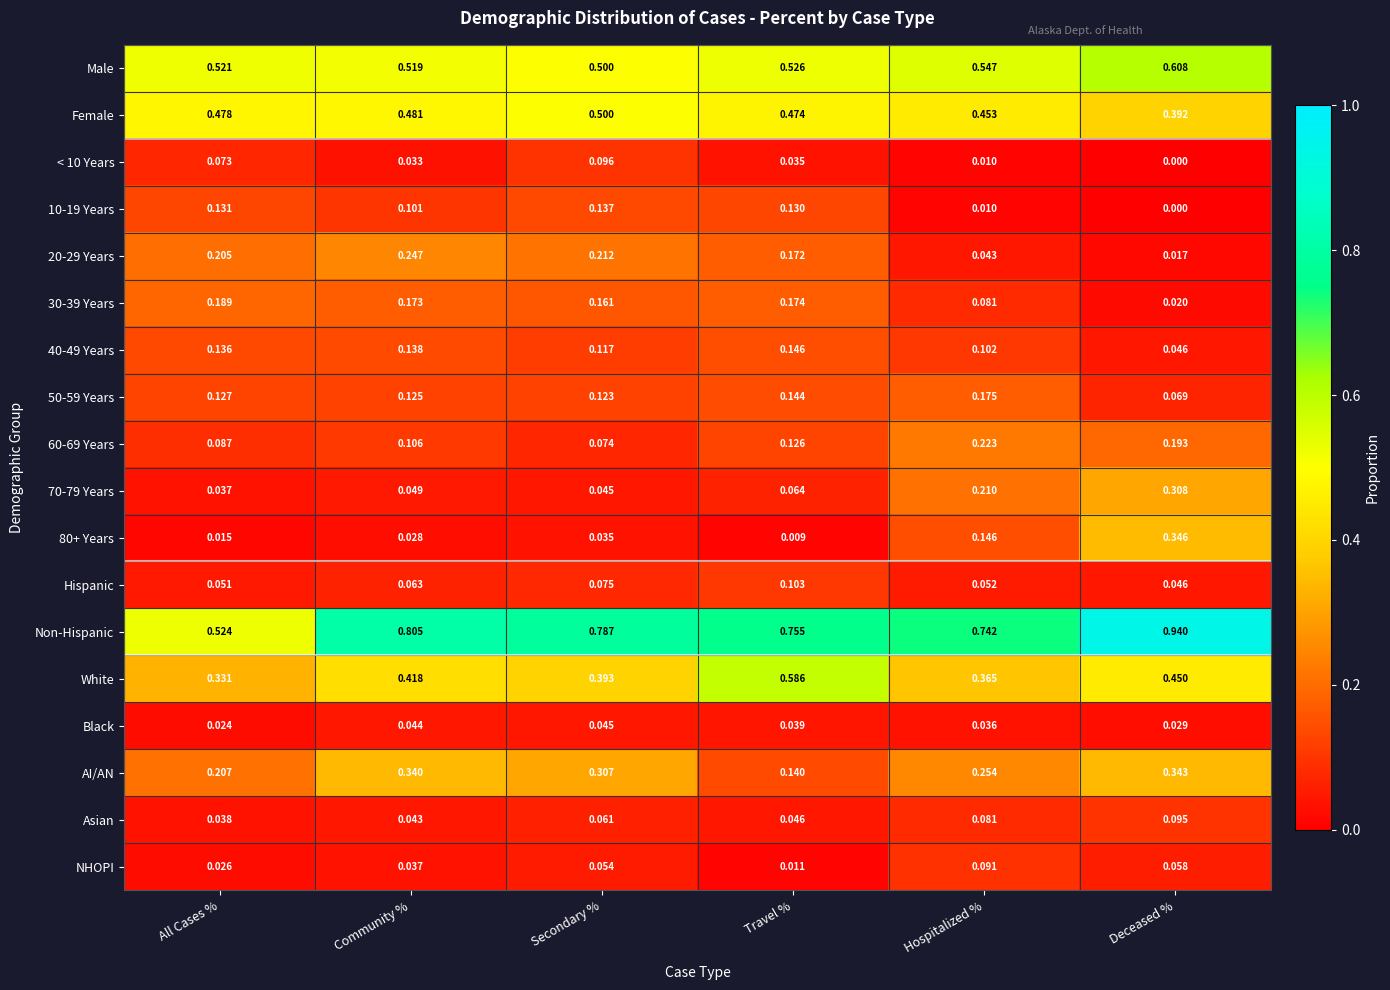

Where is Hispanic nearest to the value 0?

Deceased %